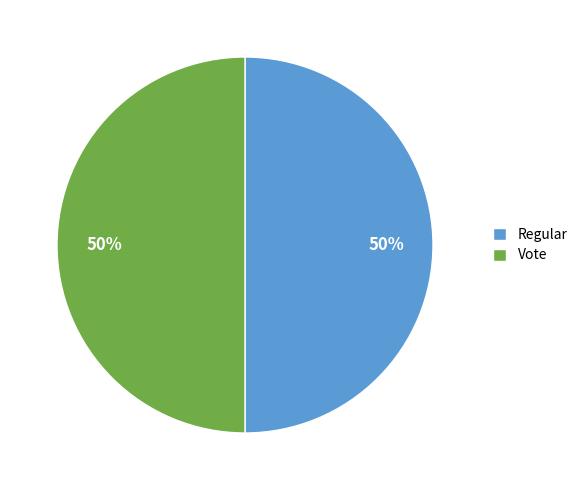

To the nearest percent, what is the combined percentage of Vote and Regular?

100%